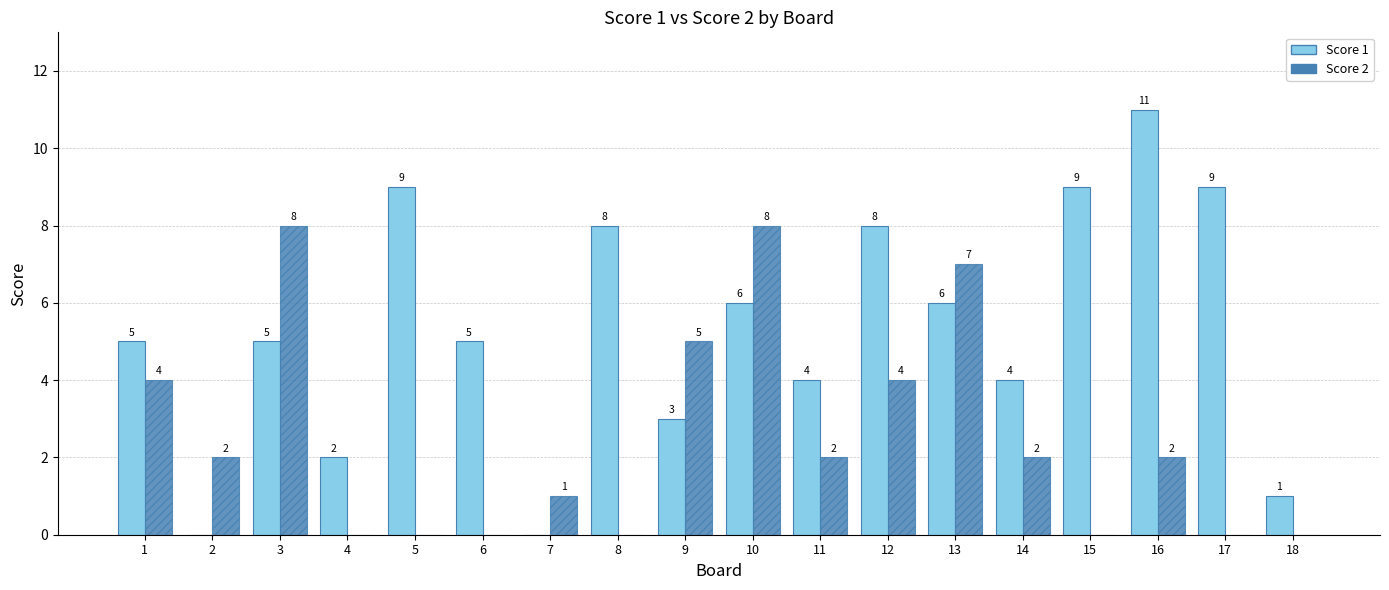

Is it true that Score 1 equals 5 at 14?

False